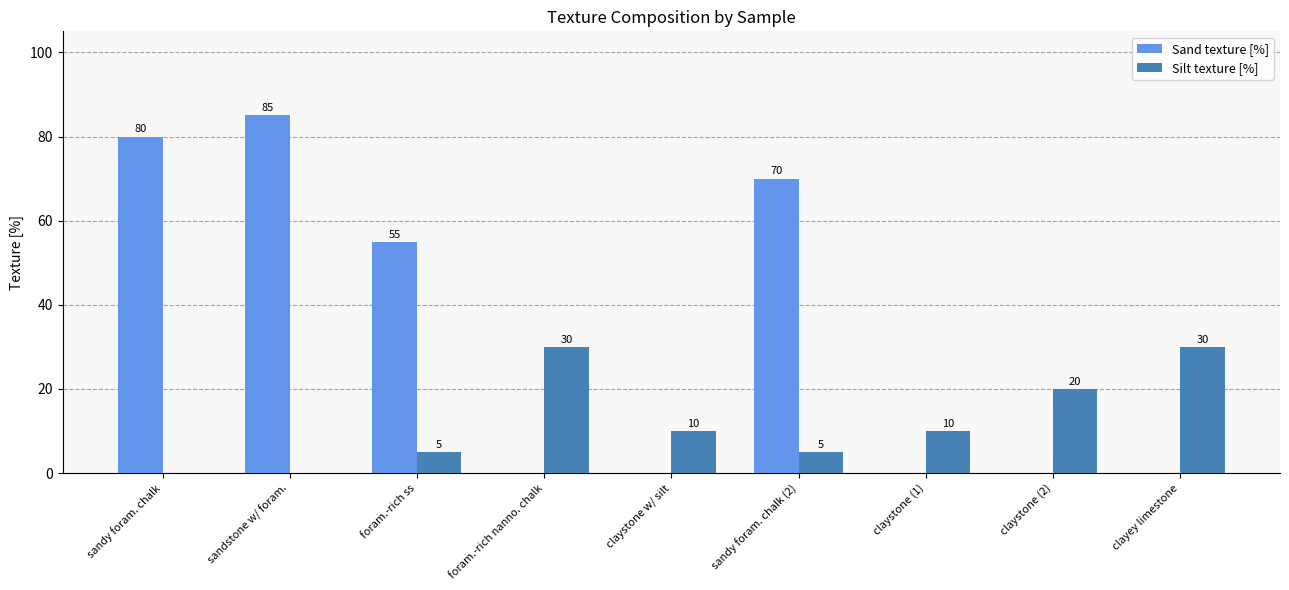

Reading right to left, list all the values displayed in this chart.

Sand texture [%]: clayey limestone=0	claystone (2)=0	claystone (1)=0	sandy foram. chalk (2)=70	claystone w/ silt=0	foram.-rich nanno. chalk=0	foram.-rich ss=55	sandstone w/ foram.=85	sandy foram. chalk=80
Silt texture [%]: clayey limestone=30	claystone (2)=20	claystone (1)=10	sandy foram. chalk (2)=5	claystone w/ silt=10	foram.-rich nanno. chalk=30	foram.-rich ss=5	sandstone w/ foram.=0	sandy foram. chalk=0